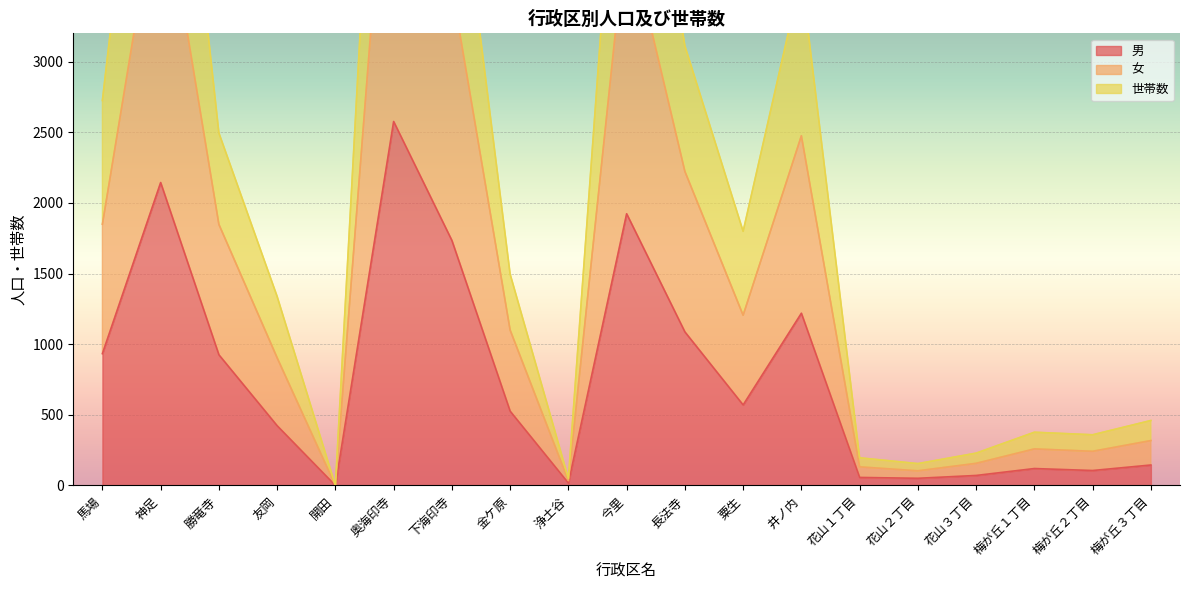

What is the value of the 男 point at the 2nd from the left?

2144